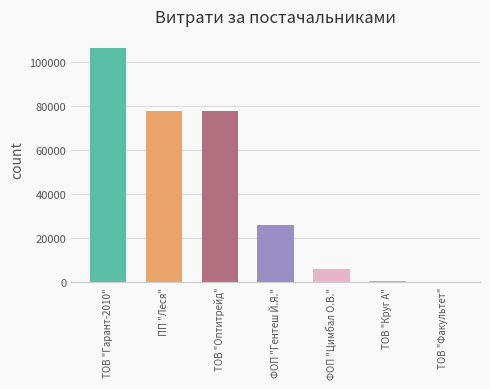

What is the greatest value displayed?

106586.3